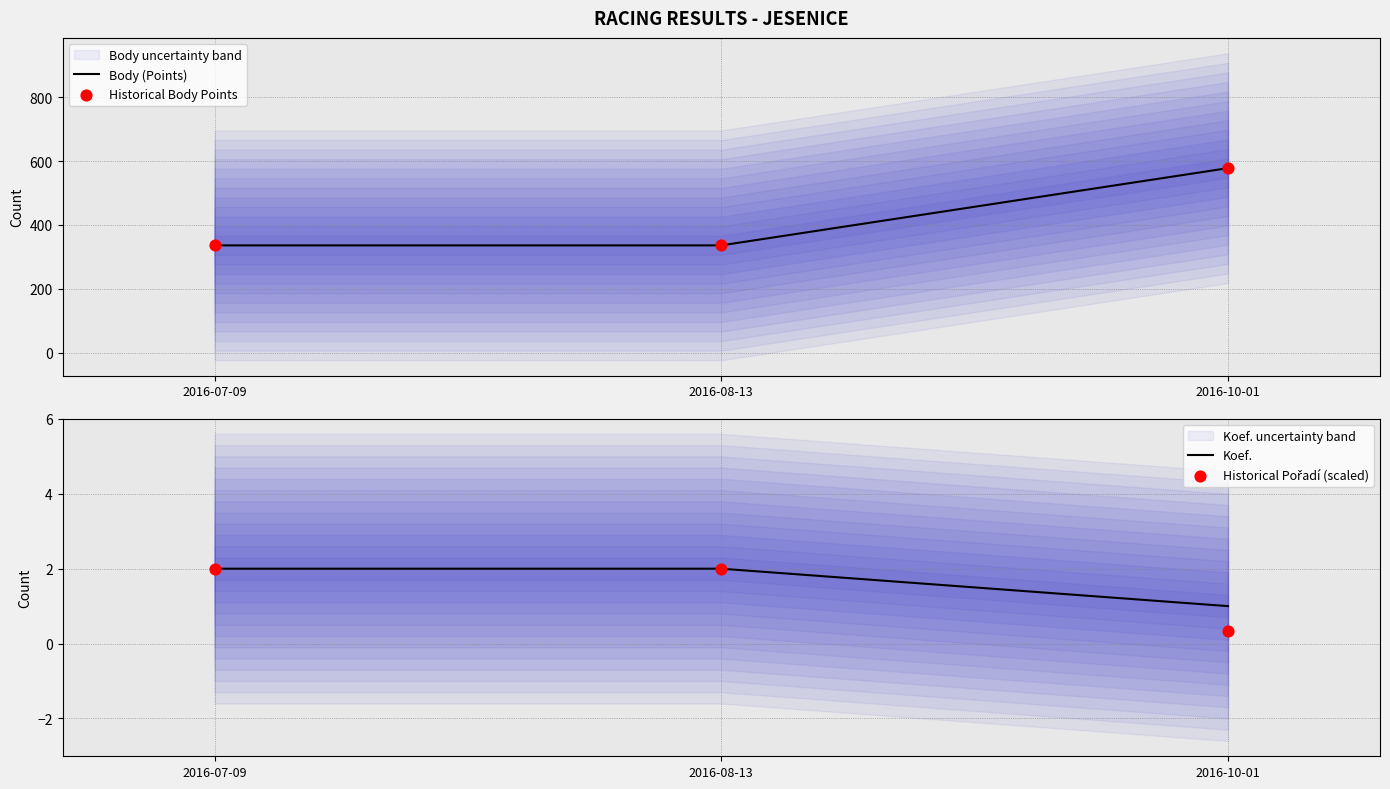

At which category is the sum across all series the highest?

2016-10-01